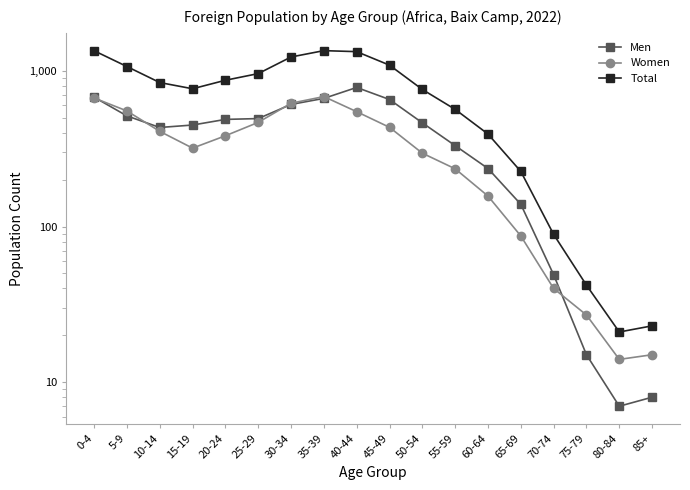

Which has a higher value, 80-84 or 25-29?

25-29